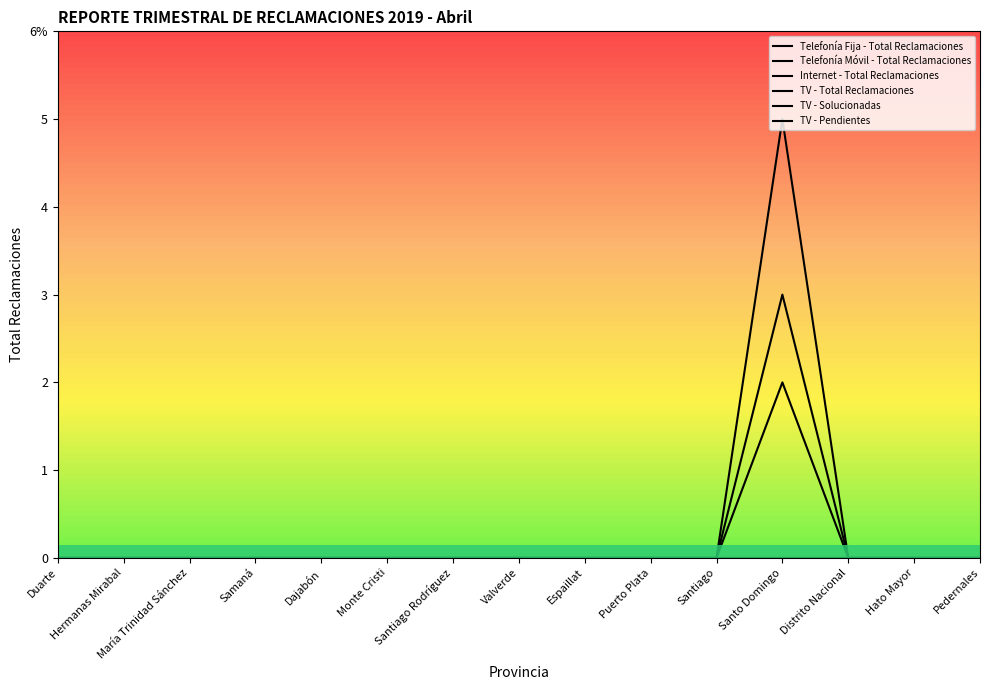

What position from the right is Pedernales?

1